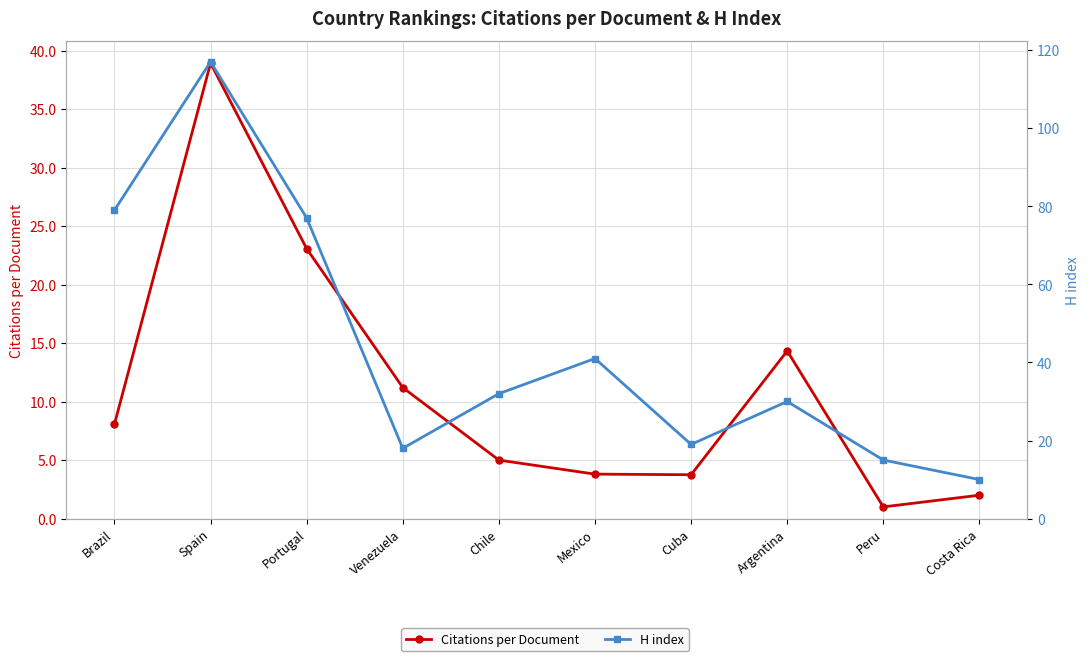

True or false: Citations per Document and H index cross at least once.

False